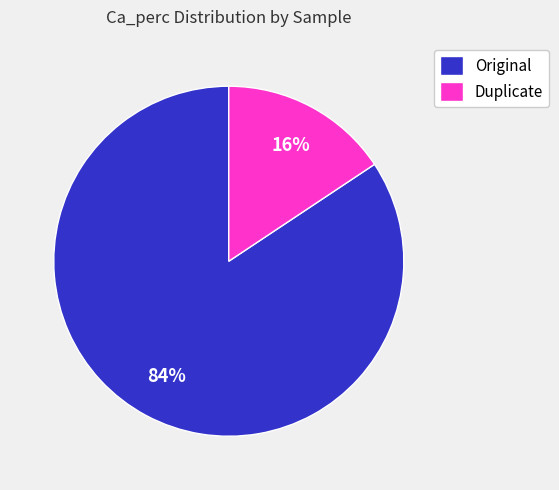

To the nearest percent, what is the average slice percentage?

50%